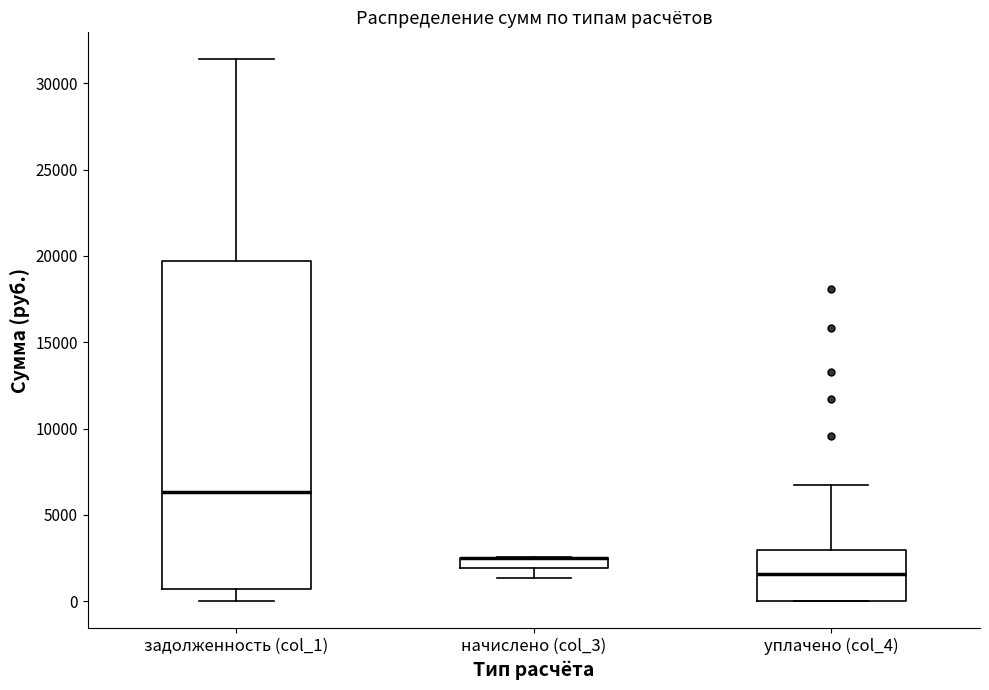

Which box is the tallest, from its lower edge to its upper edge?

задолженность (col_1)